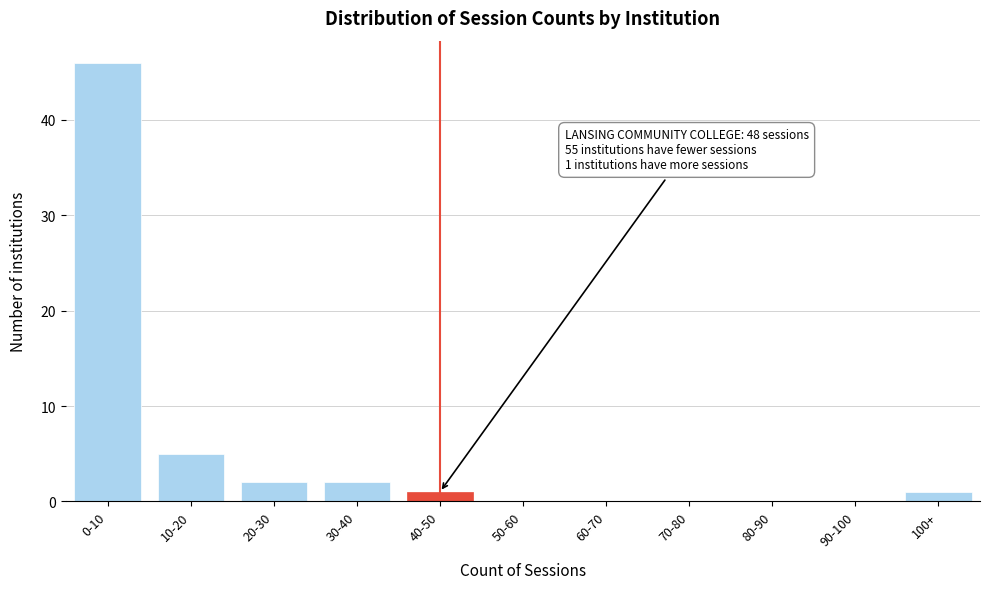

Reading left to right, transcribe all the data shown in this chart.

0-10=46	10-20=5	20-30=2	30-40=2	40-50=1	50-60=0	60-70=0	70-80=0	80-90=0	90-100=0	100+=1